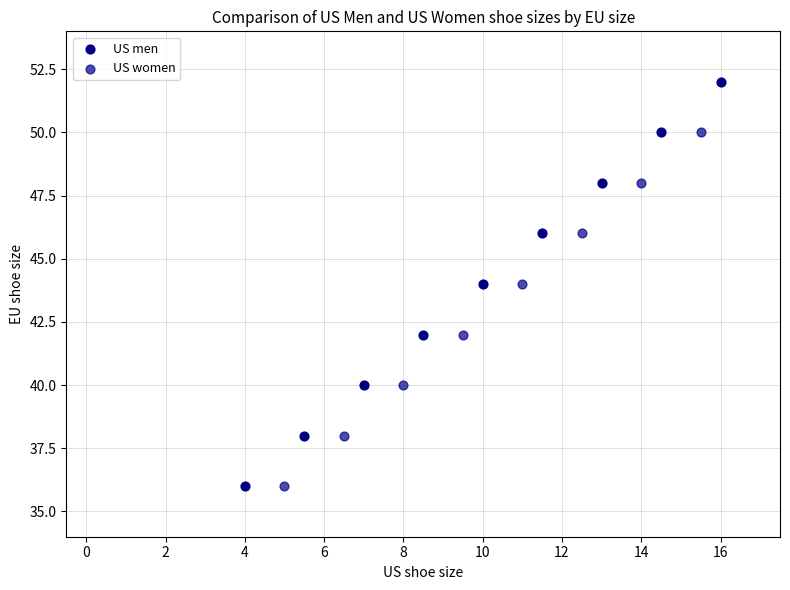

Which series has the largest Y range (max minus min)?

US men